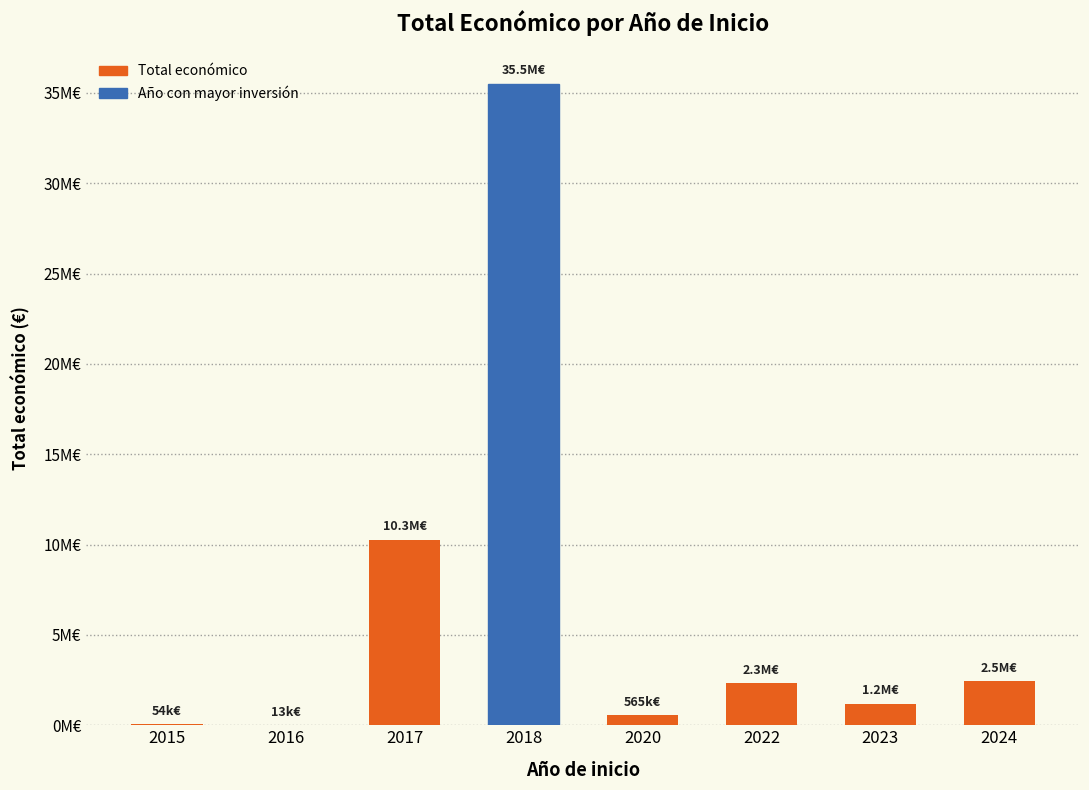

What is the minimum value shown in the chart?

13090